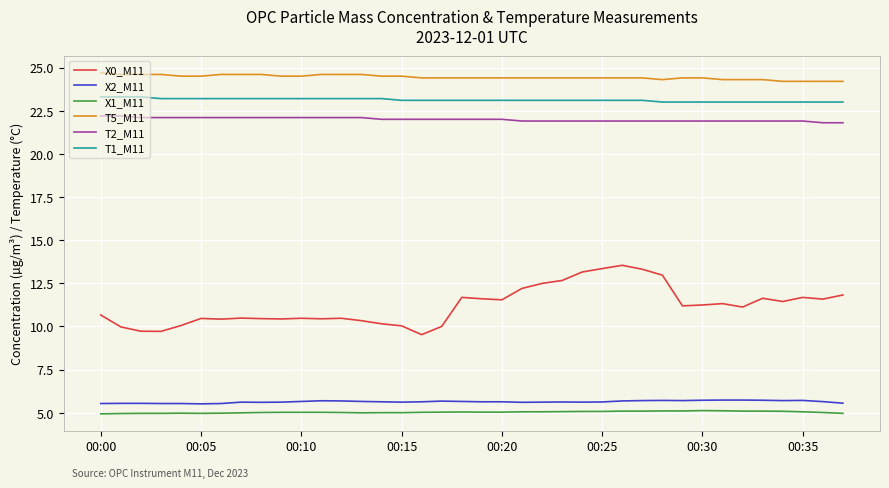

What is the greatest value displayed?

24.7